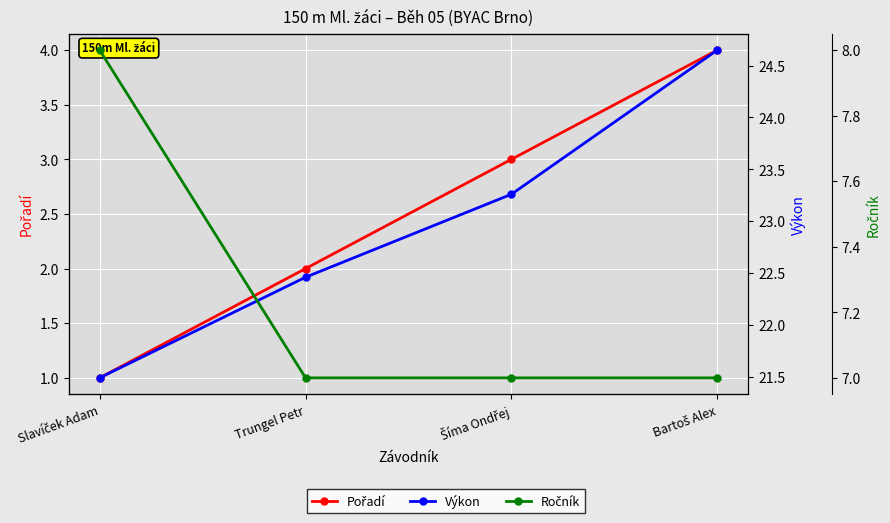

True or false: Ročník has more than 2 interior local peaks.

False